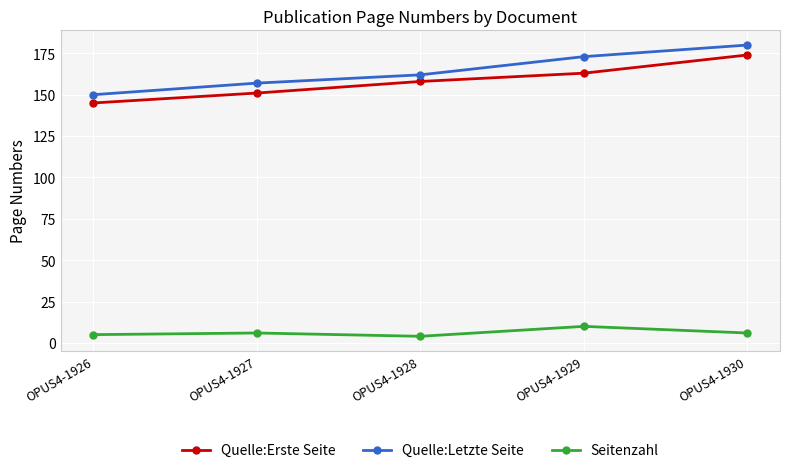

True or false: Quelle:Letzte Seite and Seitenzahl cross at least once.

False